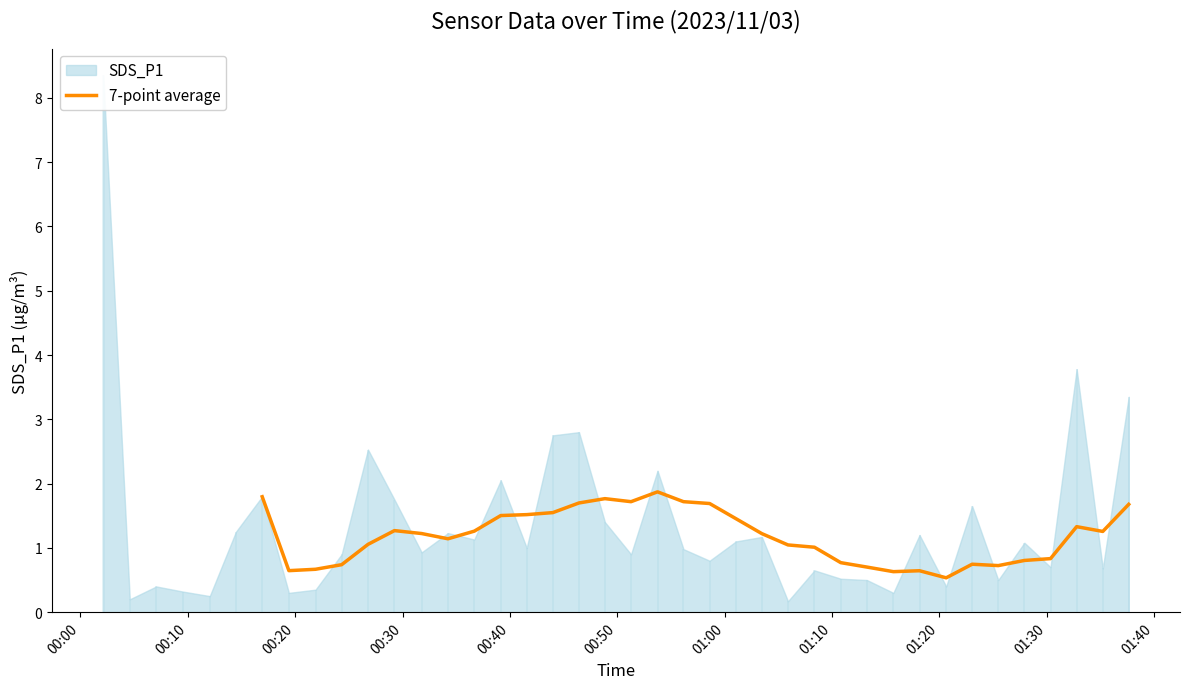

True or false: the data has more than 1 interior local peaks.

True